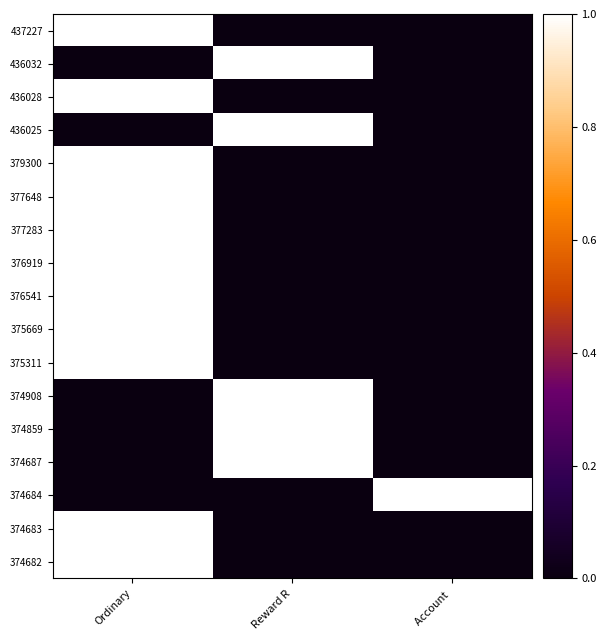

What is the spread (max minus min) of values at Account ?

1